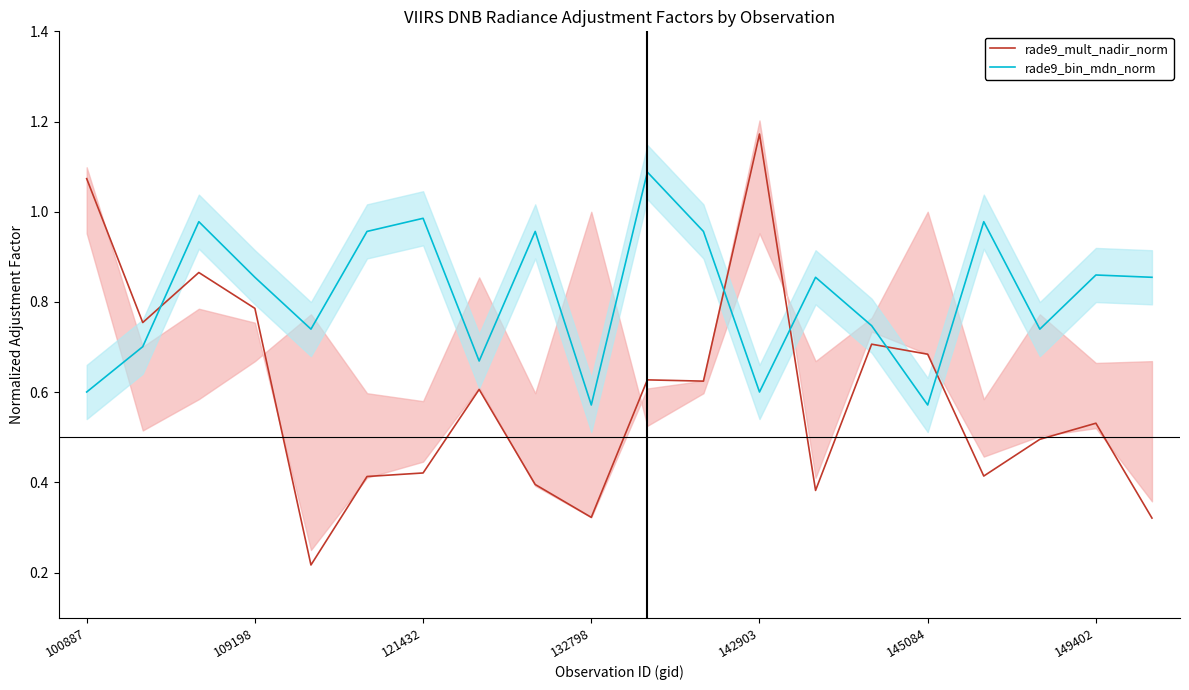

What is the greatest value displayed?

1.2